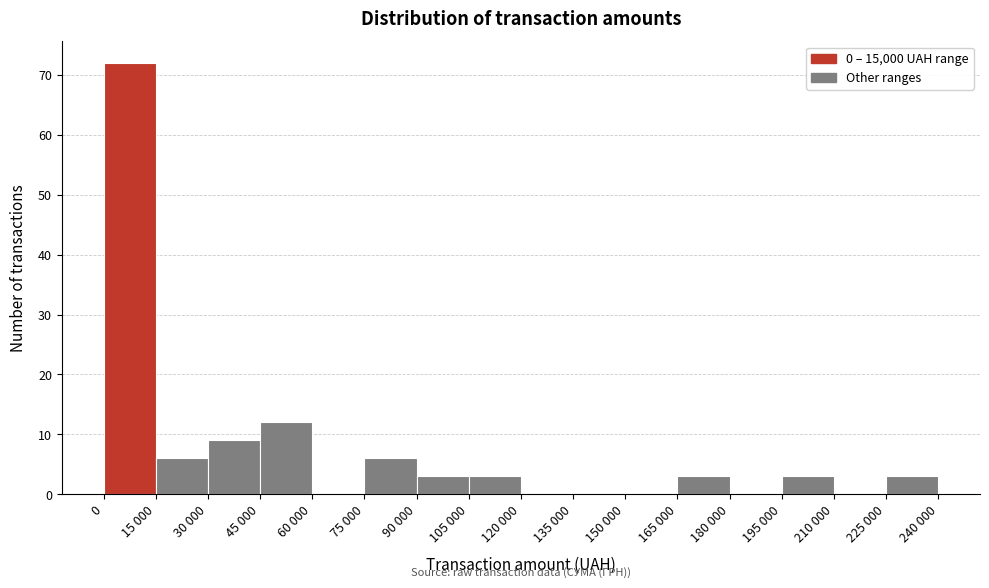

Reading right to left, what are all the values shown in this chart?

225 000=3	210 000=0	195 000=3	180 000=0	165 000=3	150 000=0	135 000=0	120 000=0	105 000=3	90 000=3	75 000=6	60 000=0	45 000=12	30 000=9	15 000=6	0=72